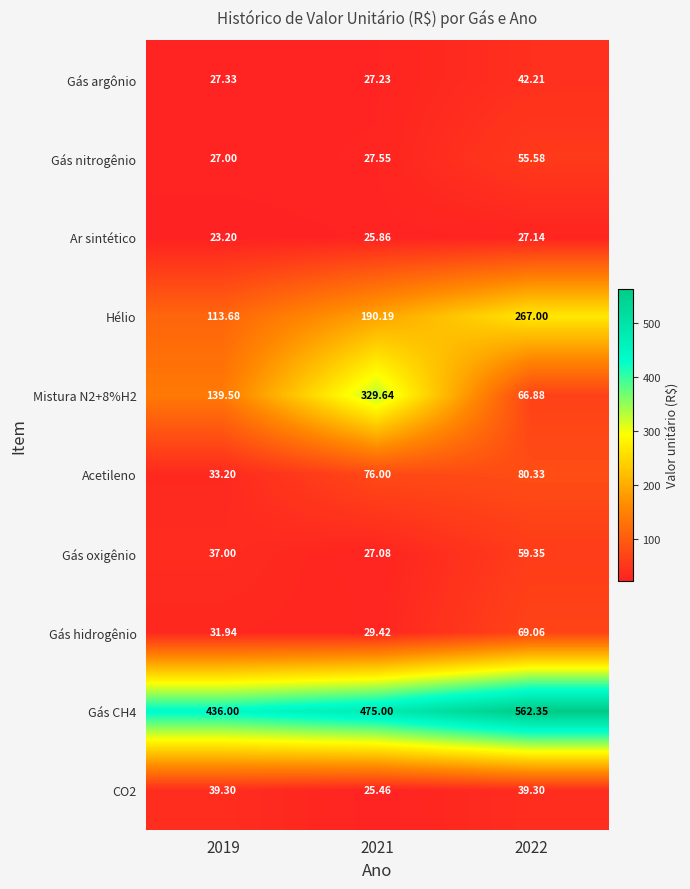

Is the value of Gás oxigênio at 2022 greater than the value of Gás argônio at 2021?

Yes